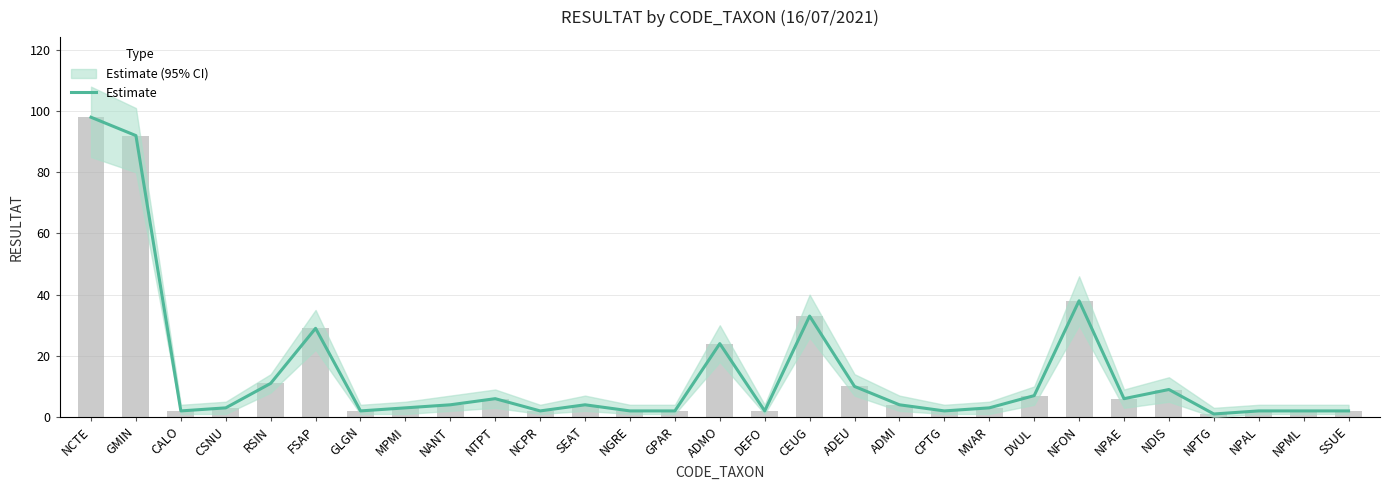

How many distinct data groups are displayed?

1